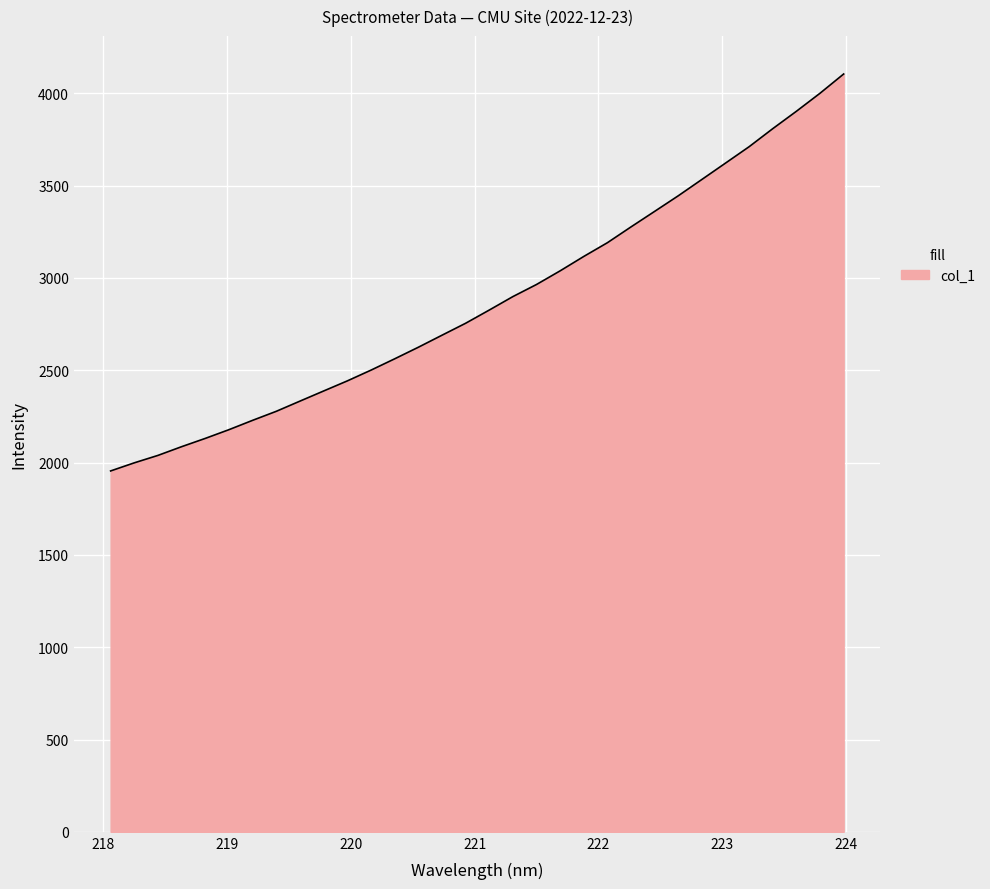

What is the difference between the maximum and minimum values?

2150.2